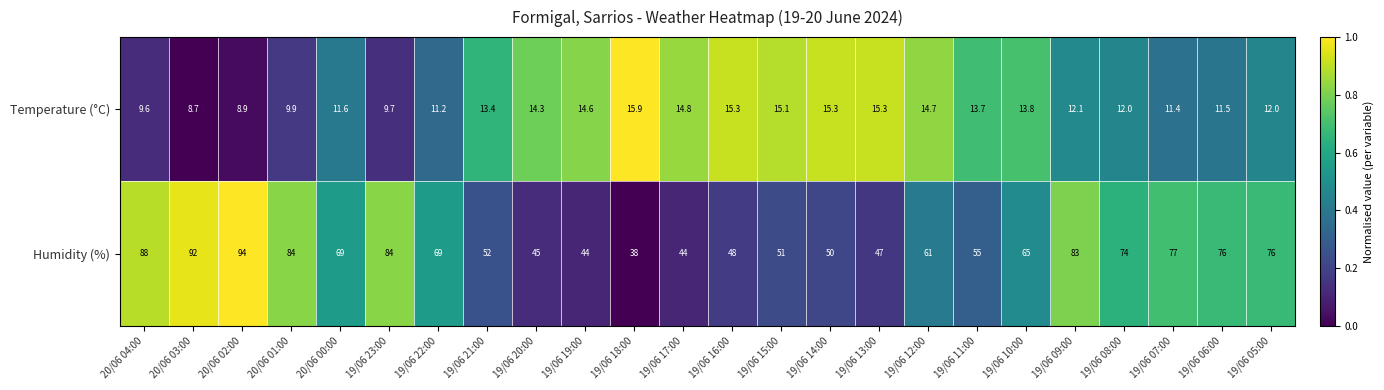

What is the lowest value of the Temperature (°C) series?

8.7